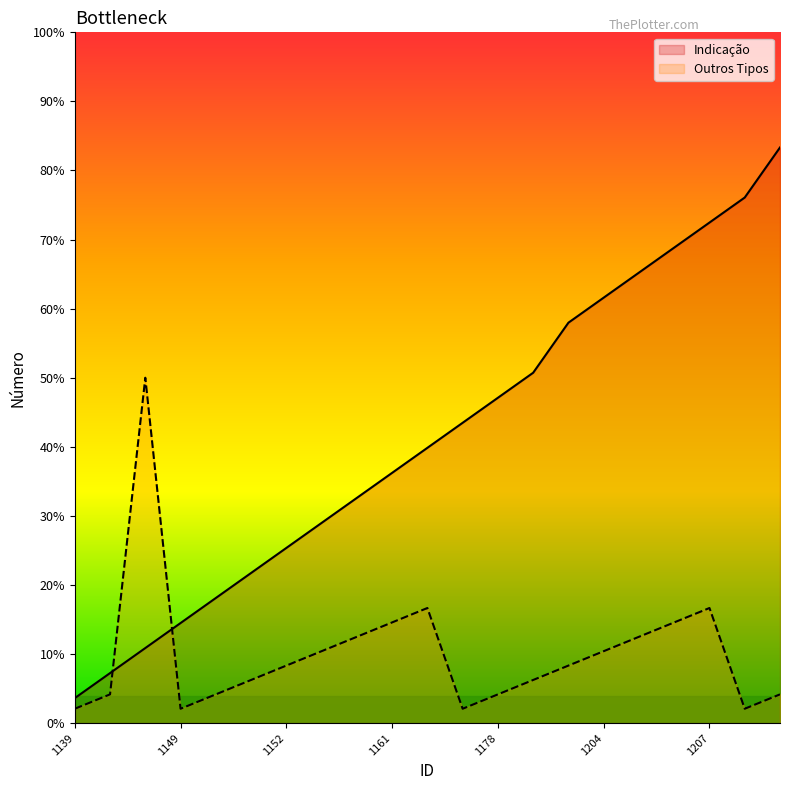

Which series ends up on top after the final intersection of Outros Tipos and Indicação?

Indicação